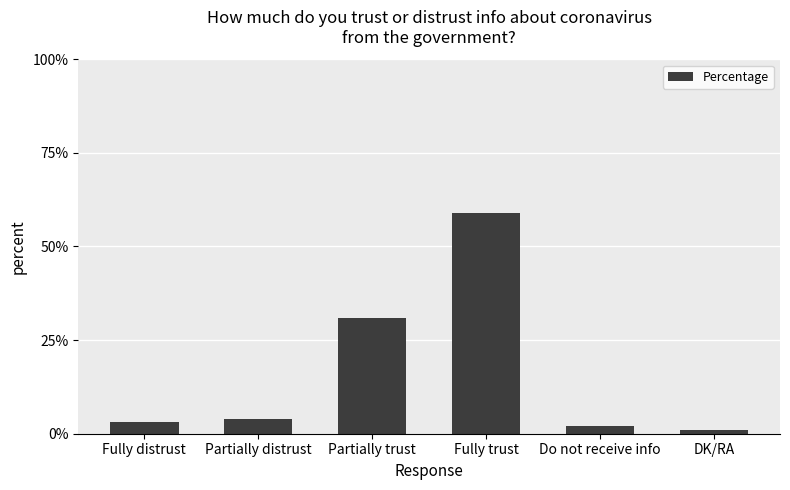

The chart shows a value of 3 at Fully distrust. True or false?

True